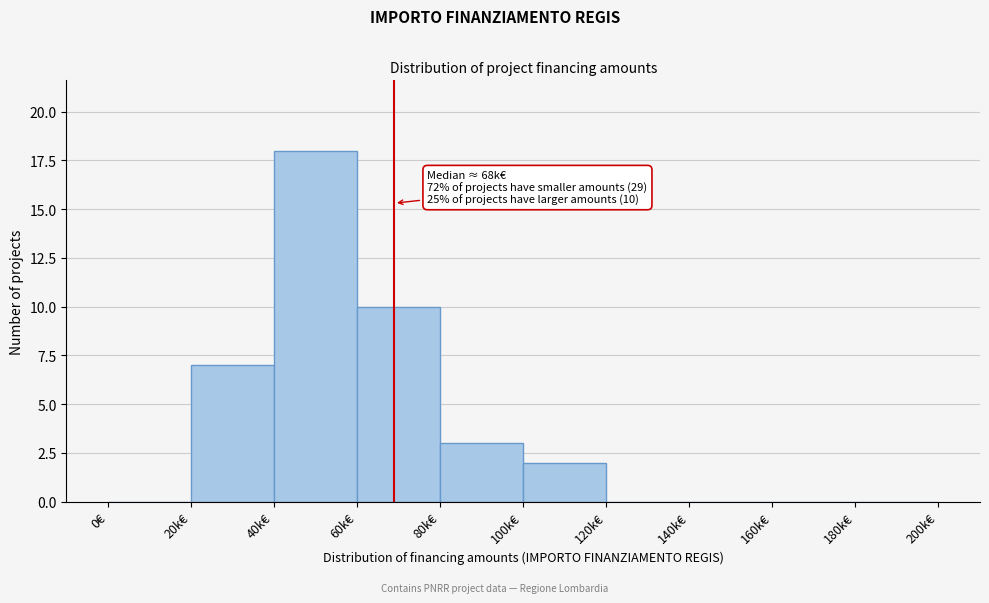

Reading left to right, extract all data points from this chart.

0€=0	20k€=7	40k€=18	60k€=10	80k€=3	100k€=2	120k€=0	140k€=0	160k€=0	180k€=0